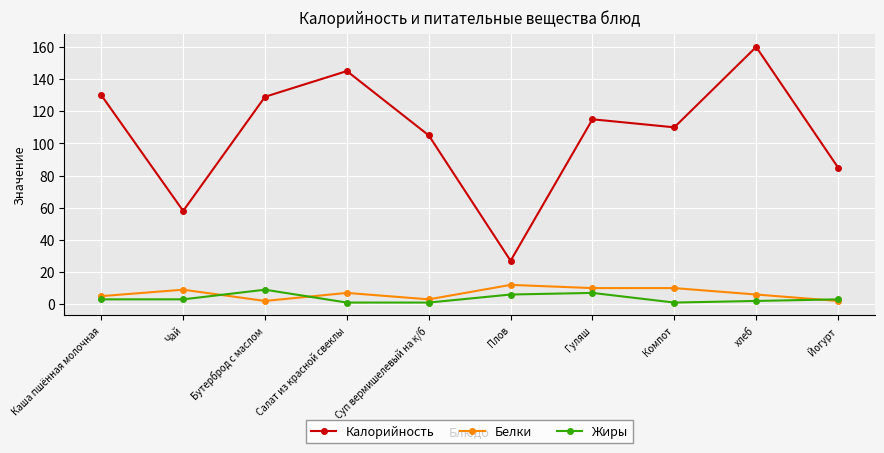

True or false: Калорийность has more than 2 points higher than both neighbors.

True